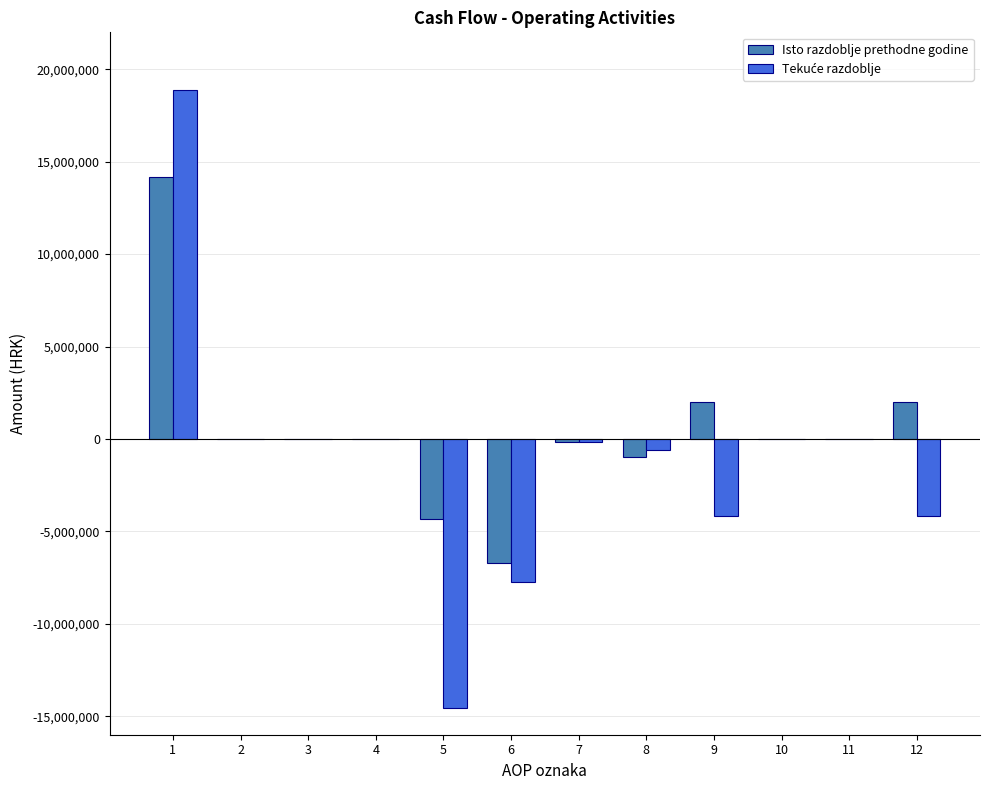

What is the maximum value shown in the chart?

18879410